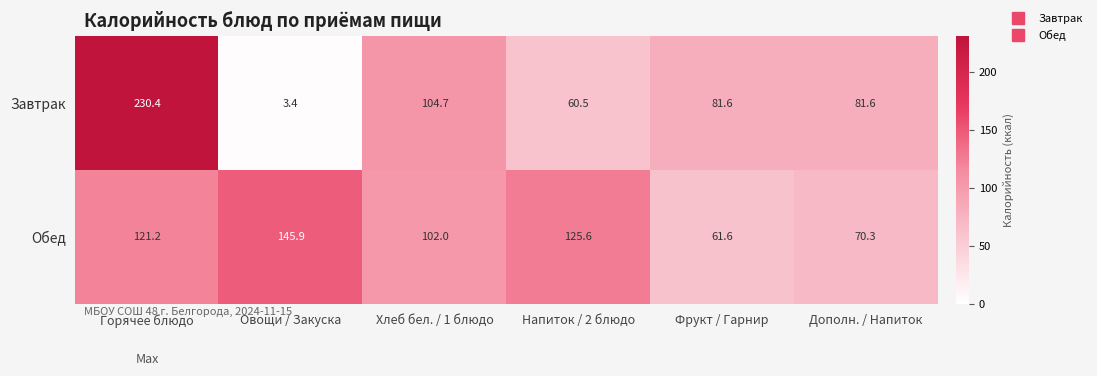

What is the total value across all series at Дополн. / Напиток?

151.9